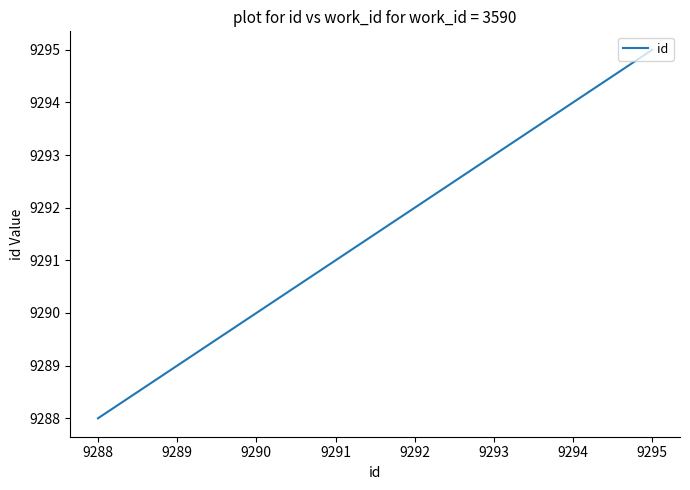

What is the ratio of the value at 9288 to the value at 9292?

1.0